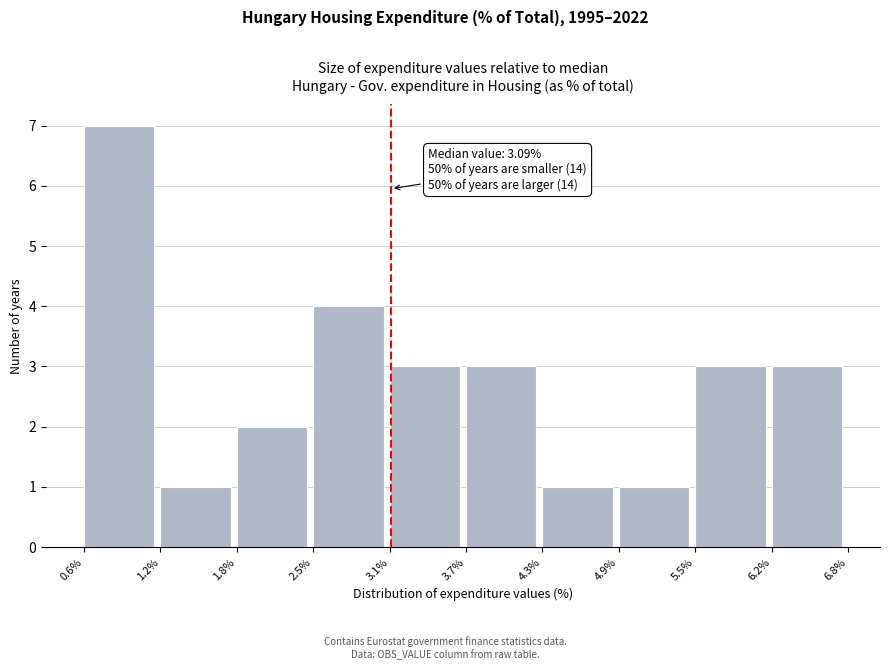

Over which range of the x-axis is the bar tallest?

0.6% to 1.2%